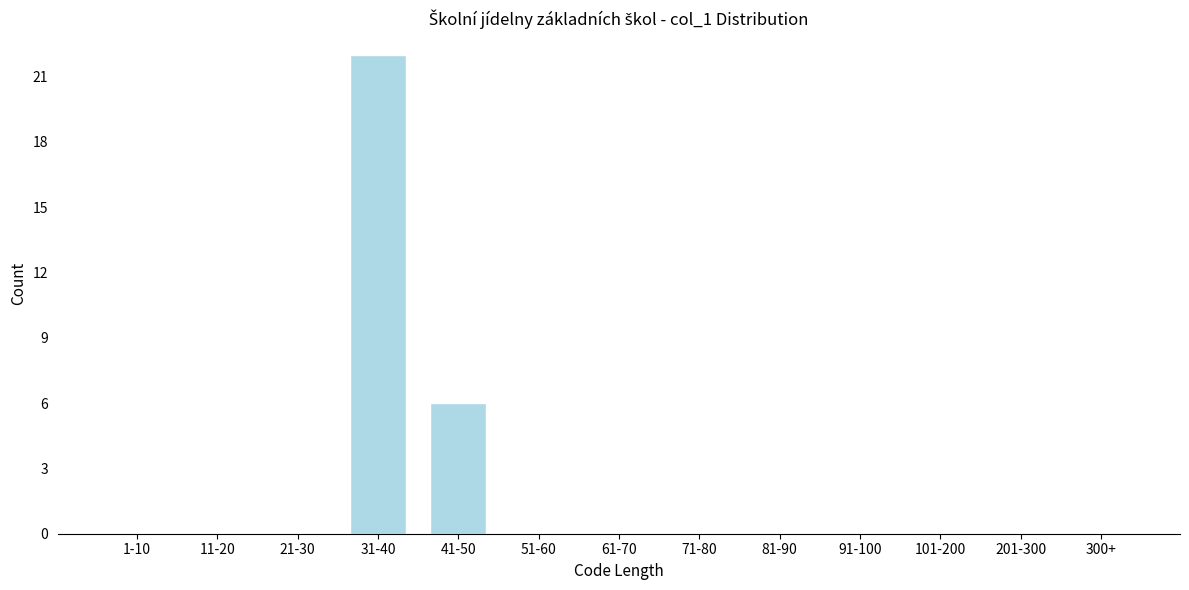

Reading left to right, extract all data points from this chart.

1-10=0	11-20=0	21-30=0	31-40=22	41-50=6	51-60=0	61-70=0	71-80=0	81-90=0	91-100=0	101-200=0	201-300=0	300+=0